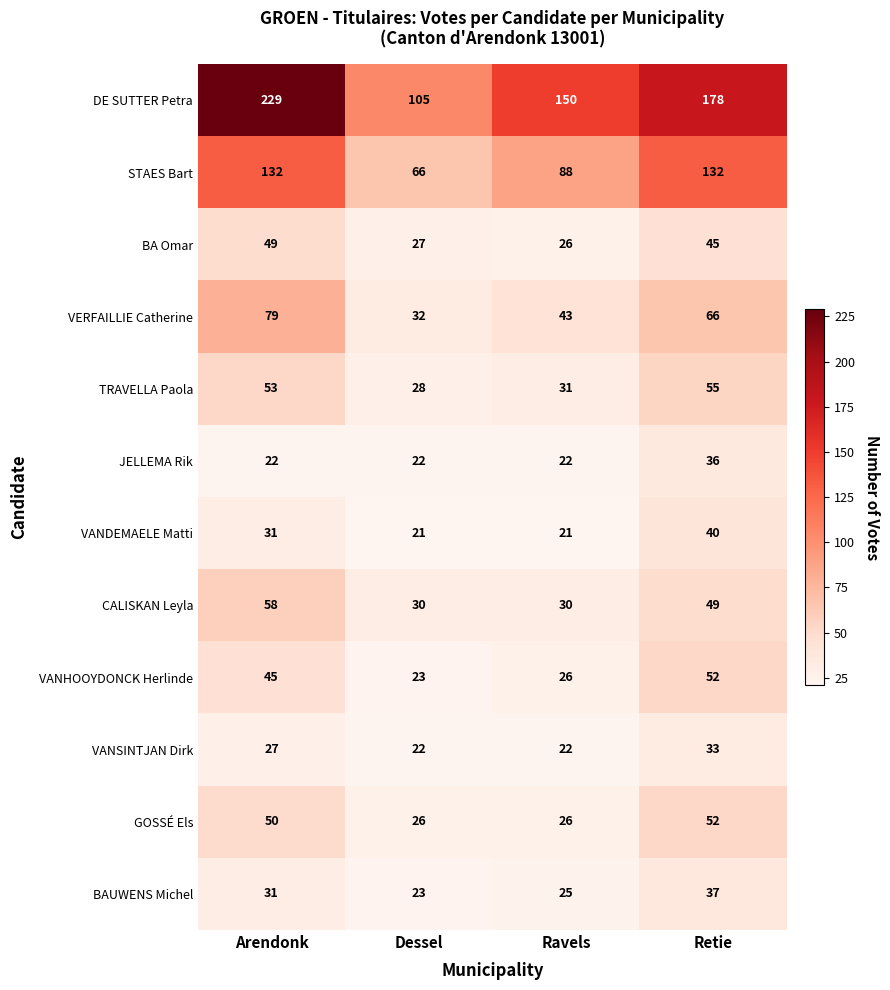

Where is VANHOOYDONCK Herlinde nearest to the value 37?

Arendonk